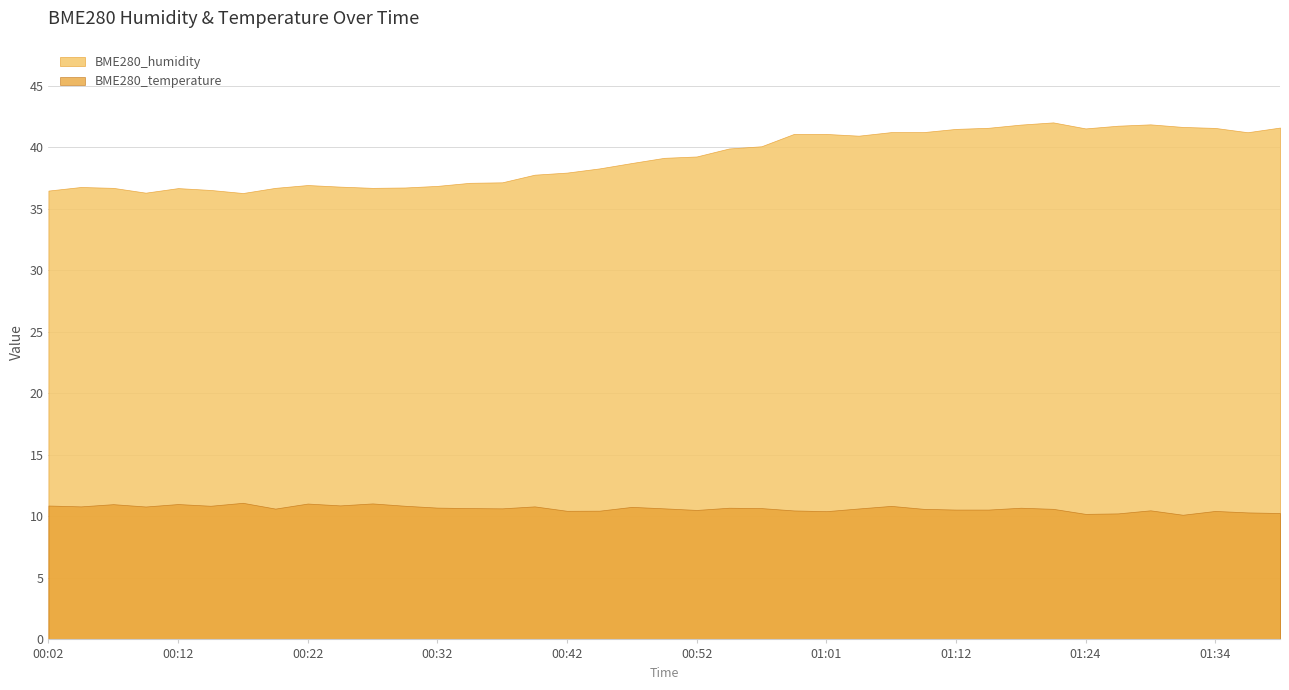

The BME280_temperature series shows 4.4 at 01:31. True or false?

False